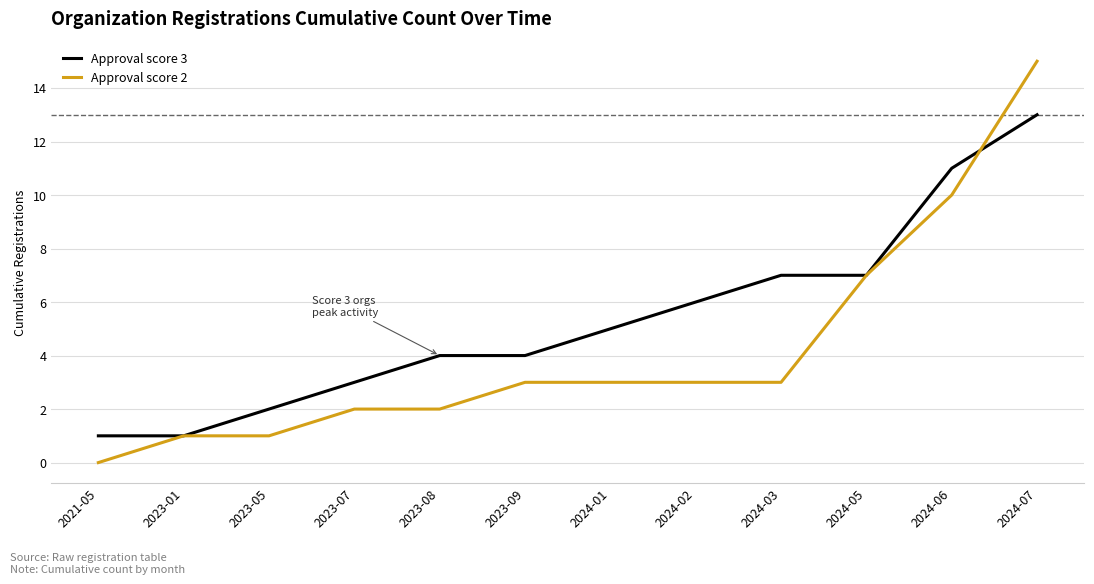

Which series has the largest range (max minus min)?

Approval score 2